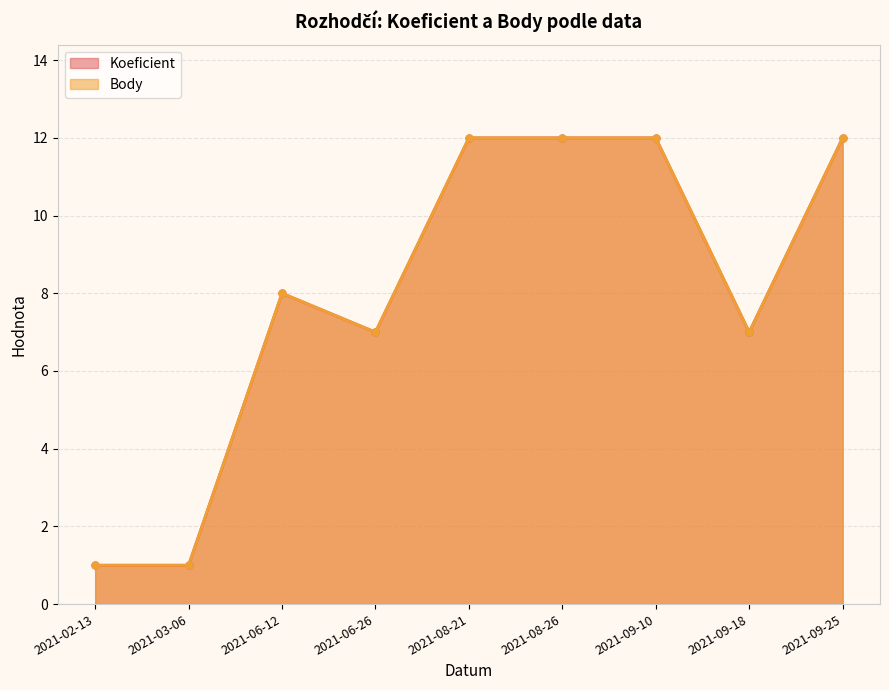

How many interior local peaks does the Body series have?

1